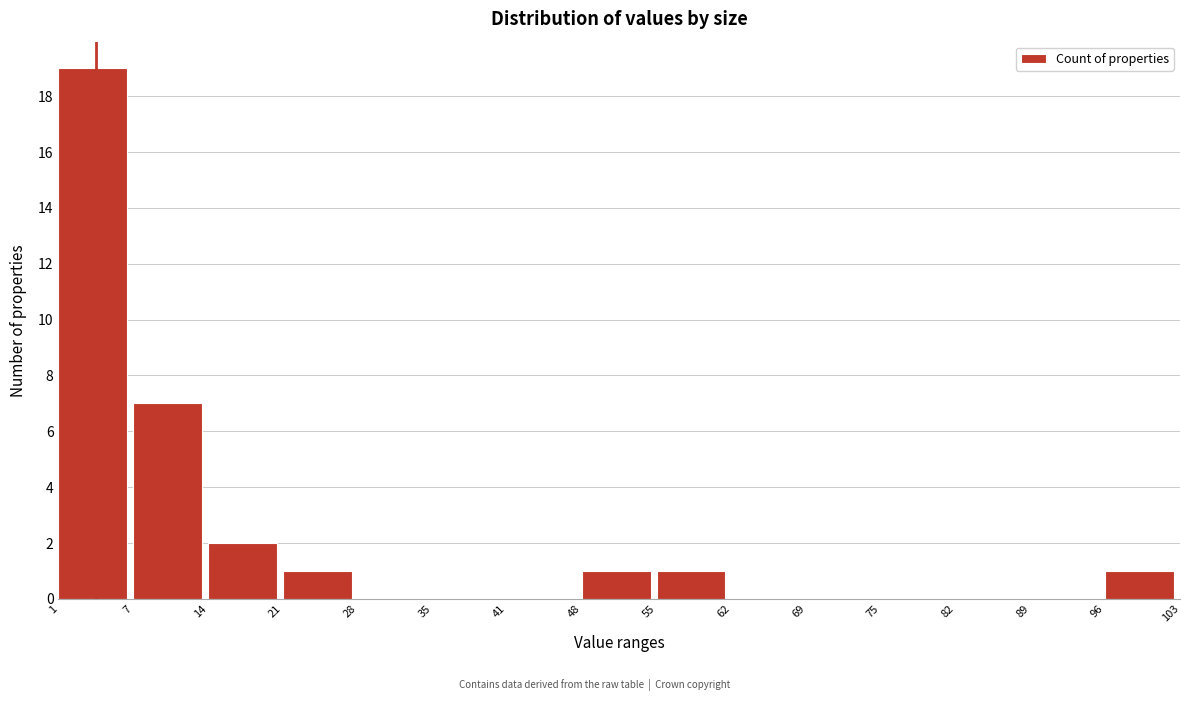

How tall is the bar that spans 1 to 7 on the x-axis? The values are not printed on the chart, so give them approximately, as read against the axis.

19